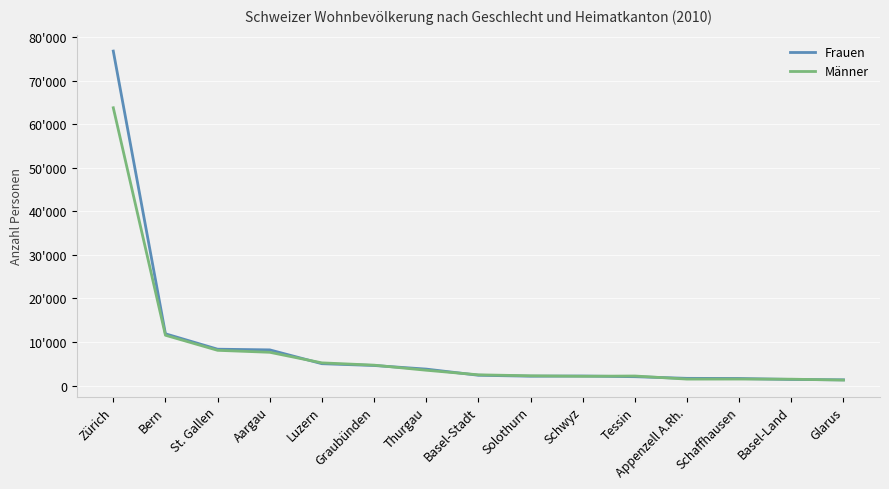

At which label does Frauen first exceed 2374?

Zürich